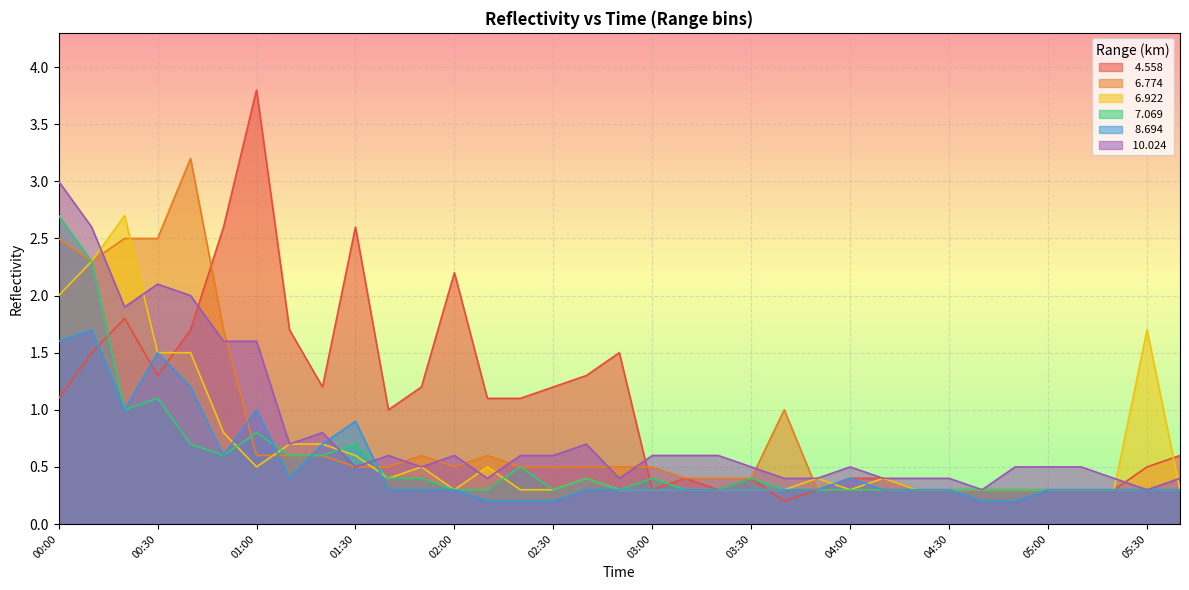

At how many categories does at least one series exceed 0?

35